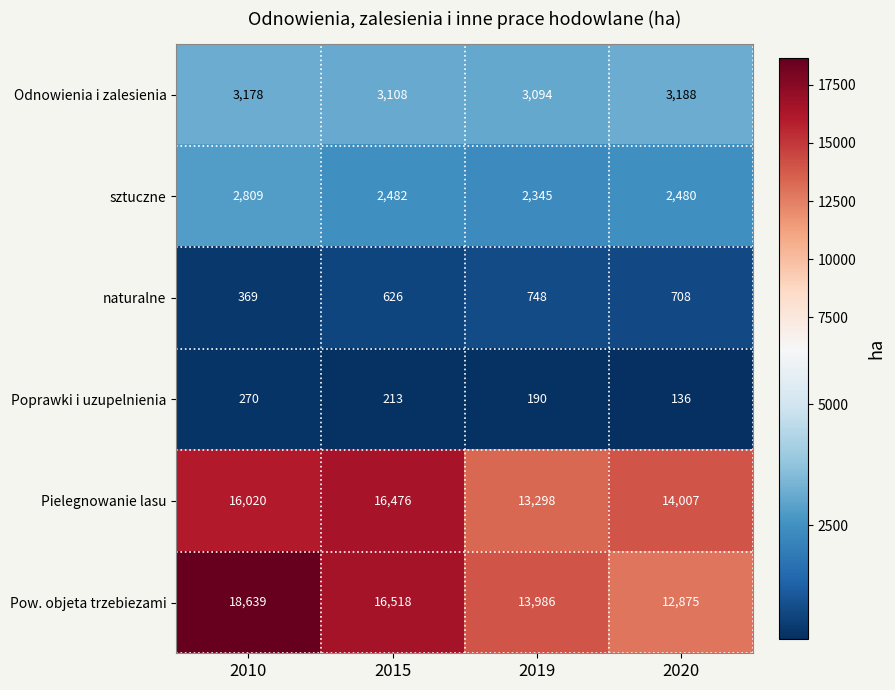

The Poprawki i uzupelnienia series shows 270 at 2010. True or false?

True